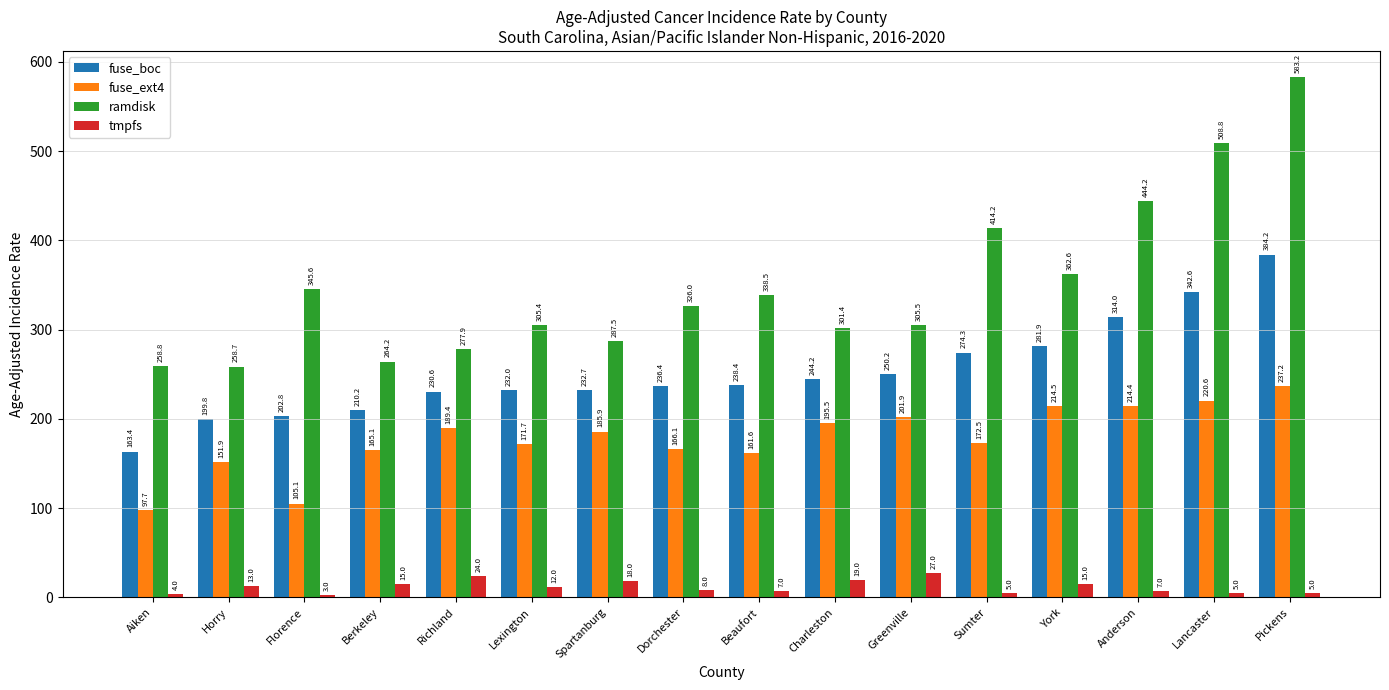

What is the total value across all series at Anderson?

979.6